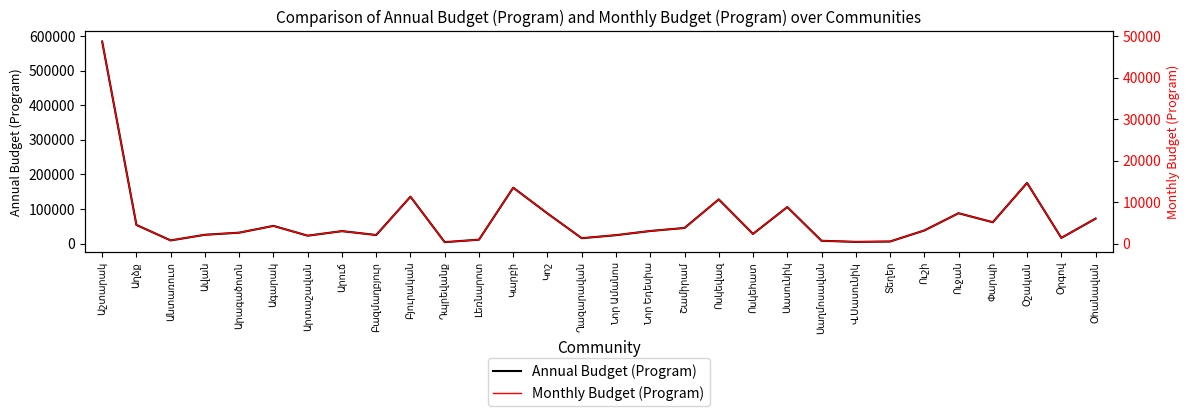

True or false: Annual Budget (Program) has a value of 8975.7 at Անտառուտ.

True